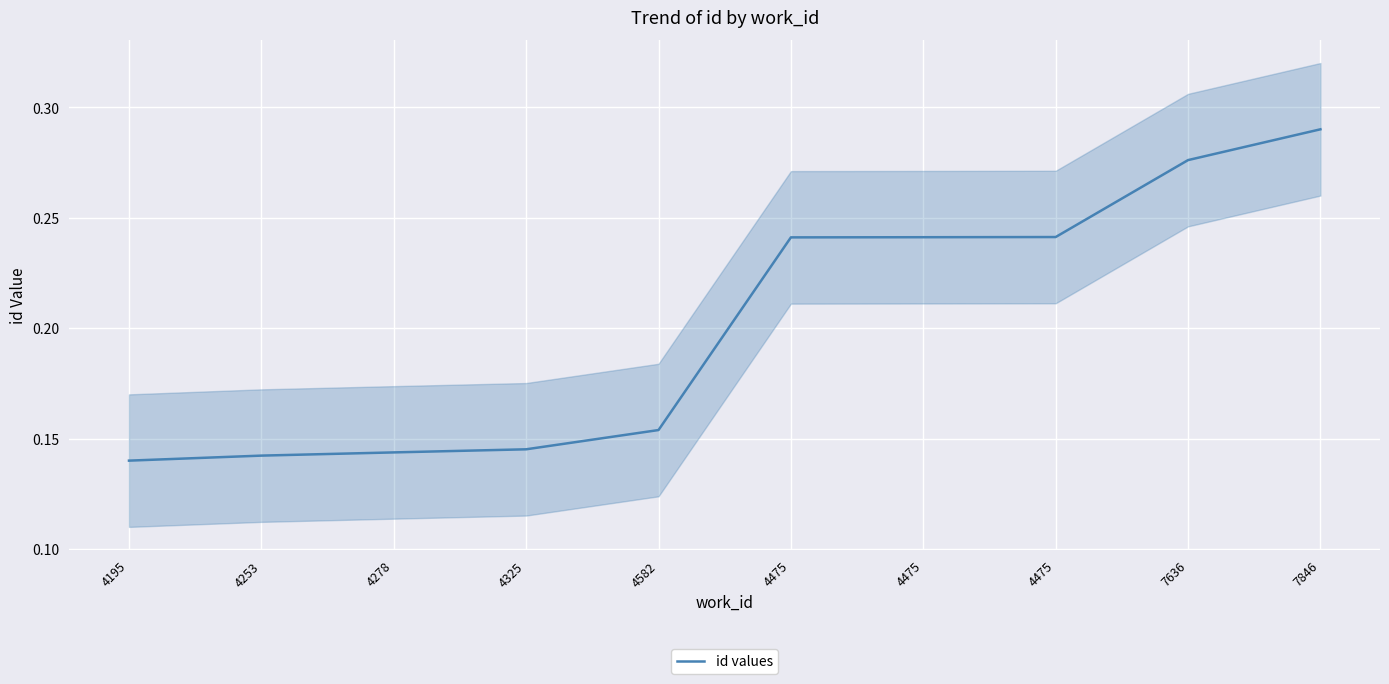

Count the values in the range 0 to 1.

10